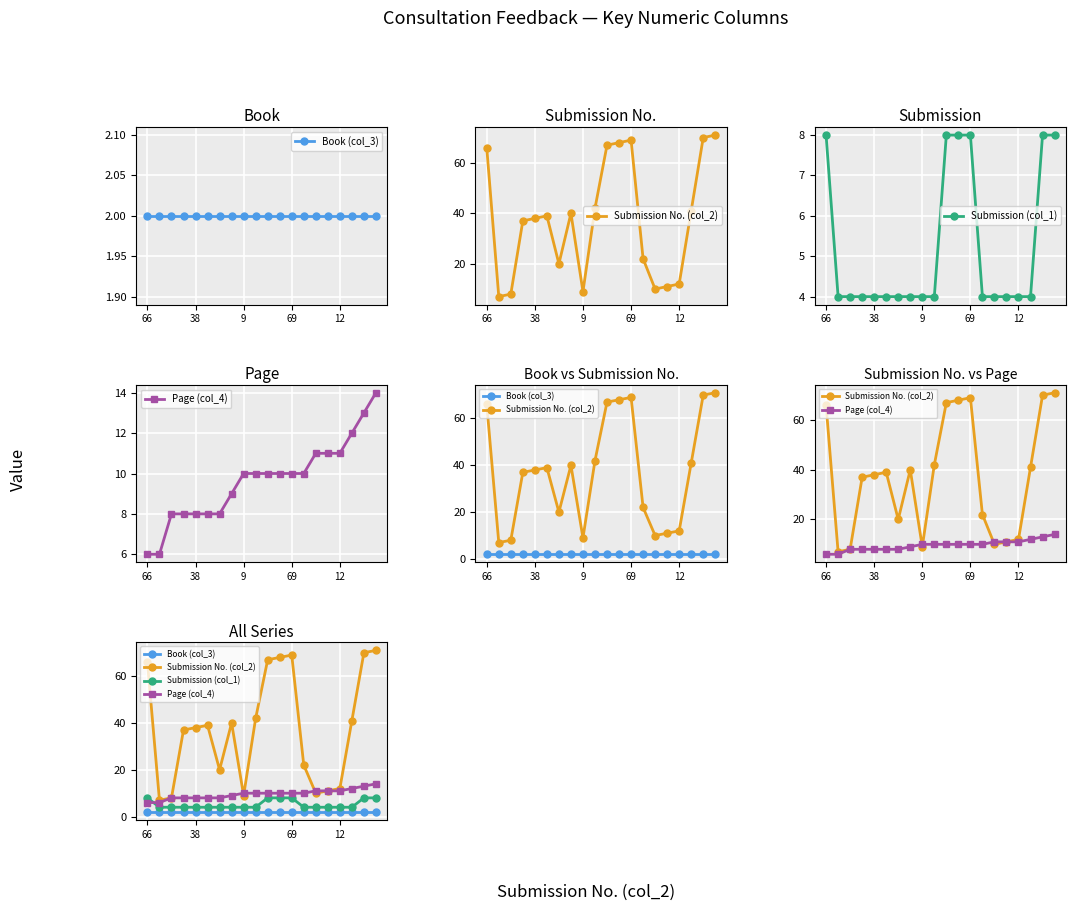

True or false: Submission No. (col_2) has more than 0 points higher than both neighbors.

True